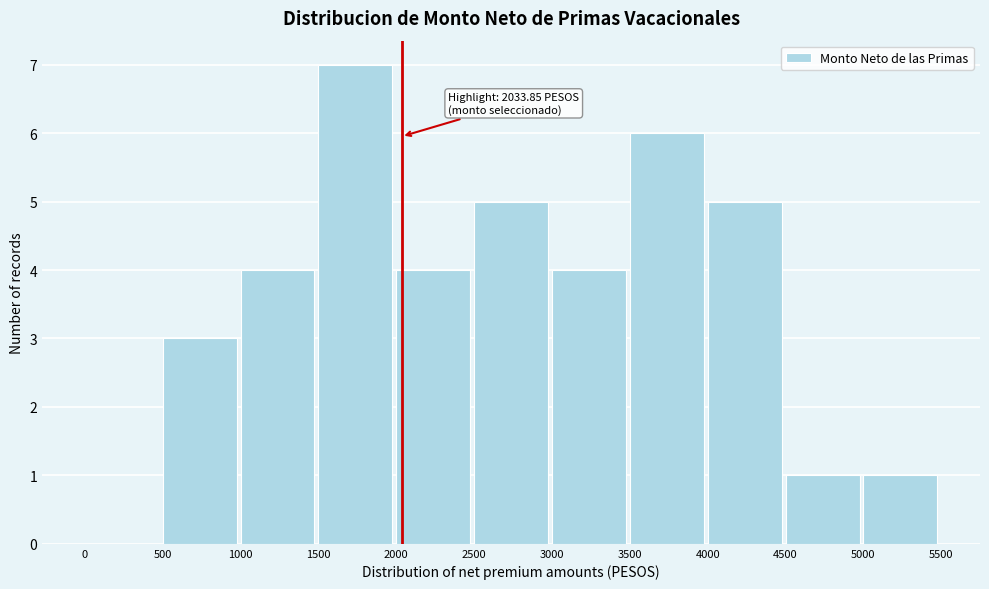

Over which range of the x-axis is the bar tallest?

1500 to 2000